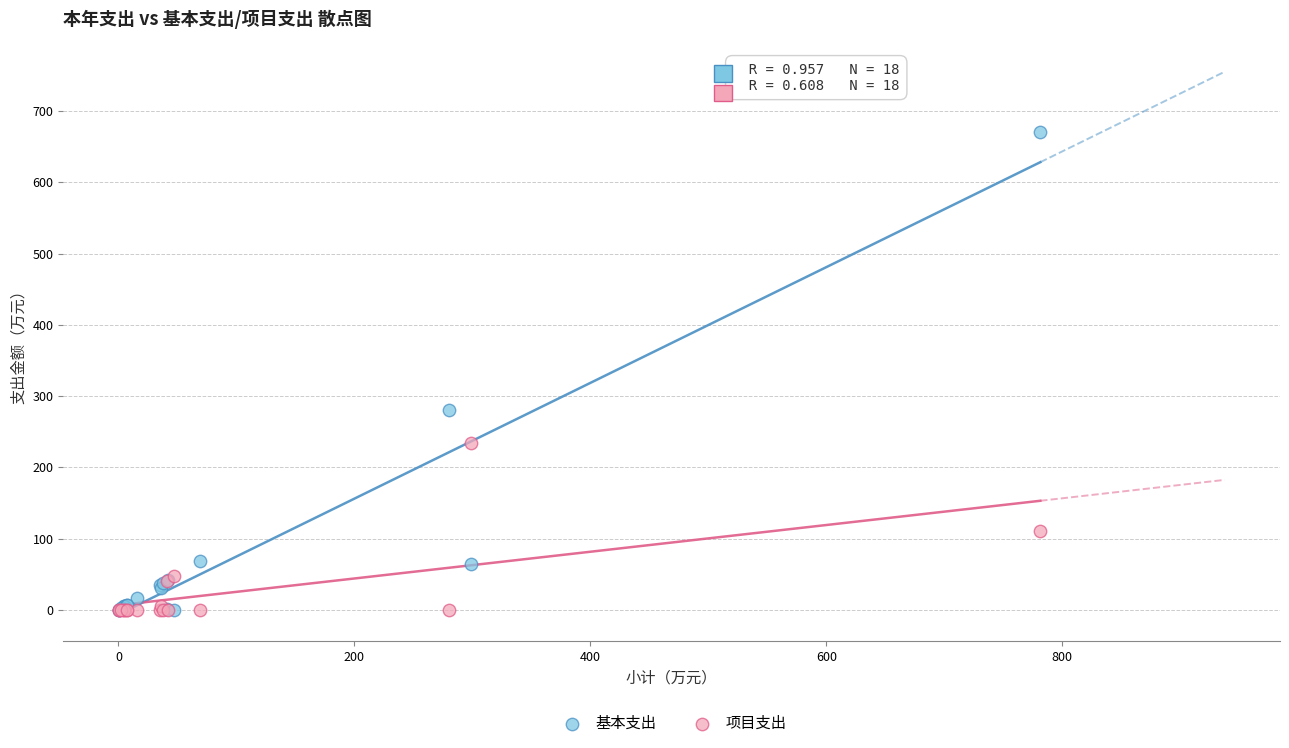

Which series contains the highest Y value?

基本支出